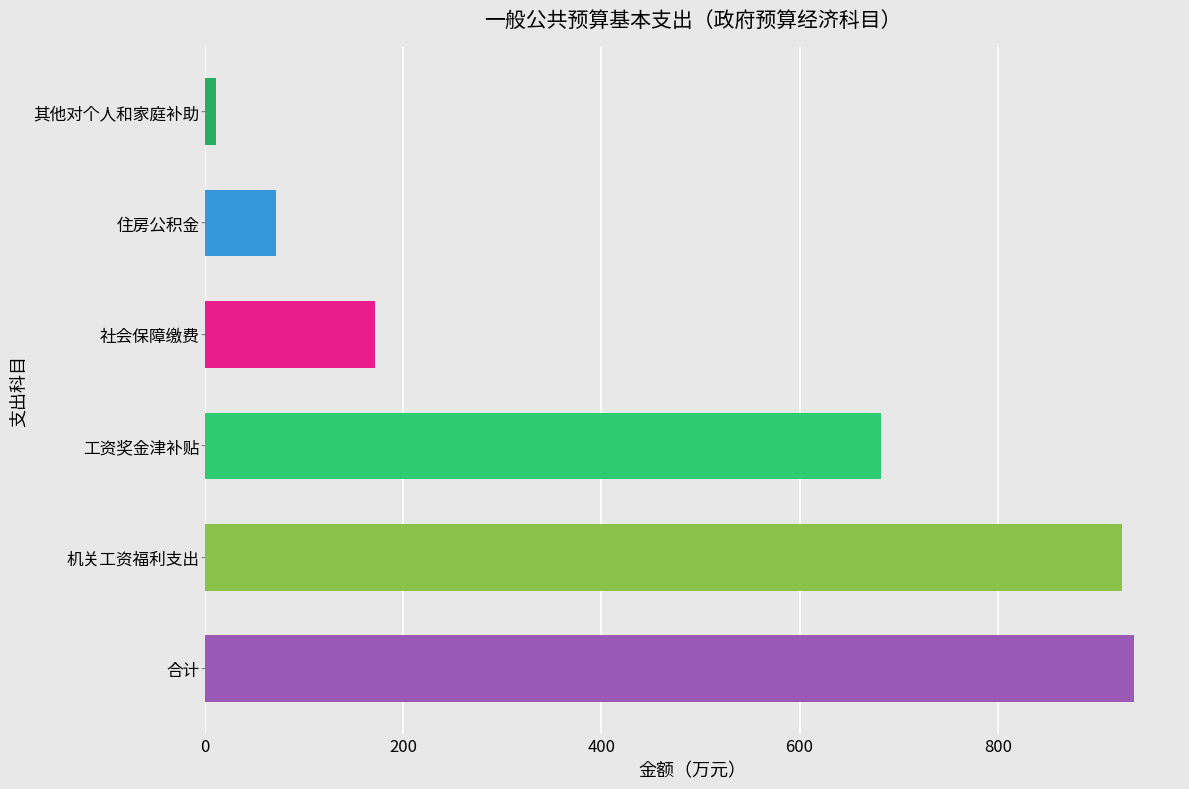

True or false: the data shows 925.5 at 机关工资福利支出.

True